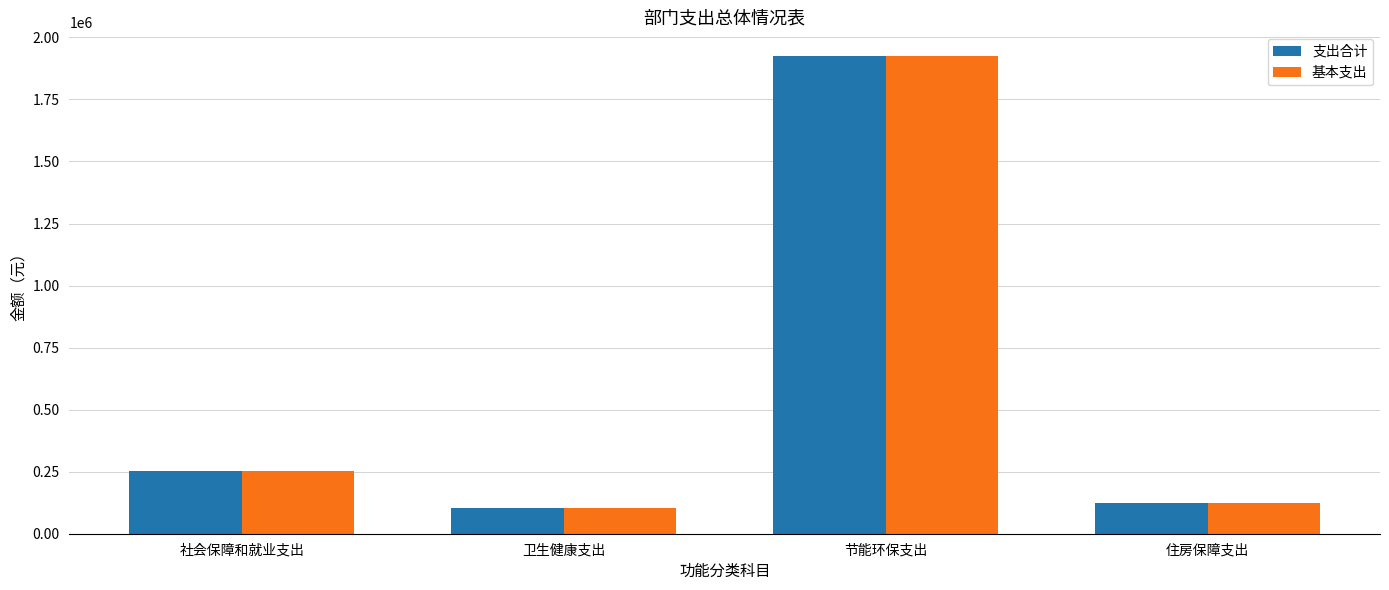

How many values in the 支出合计 series are below 250989?

2